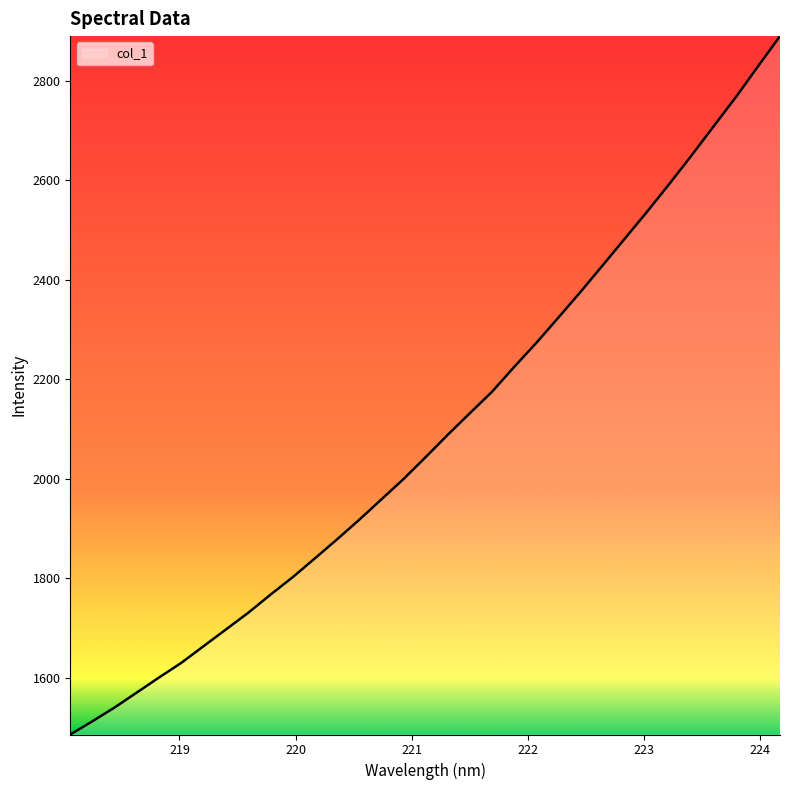

Does the chart have visible grid lines?

No